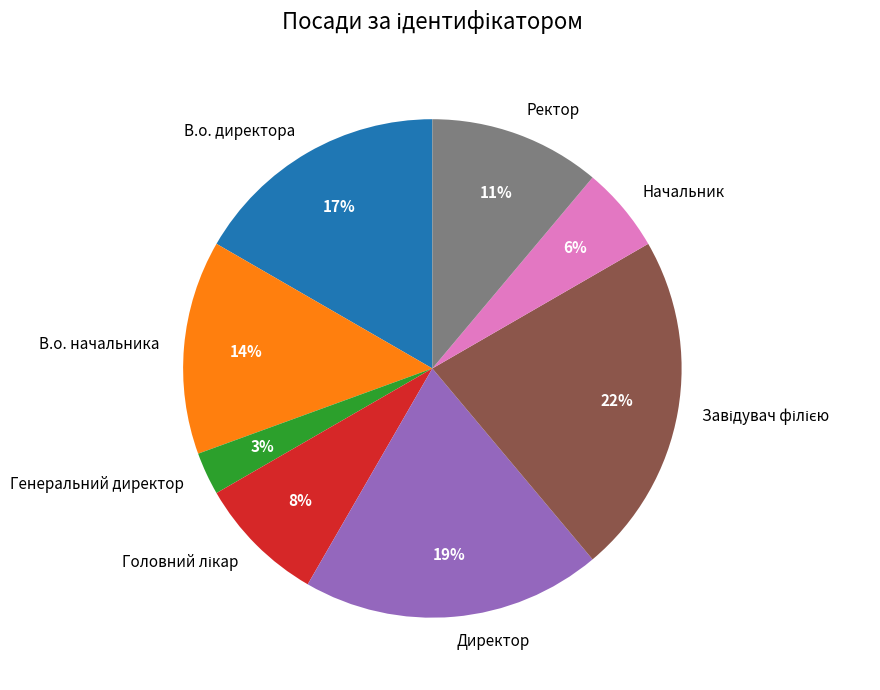

Is there any slice that represents more than half of the pie?

No